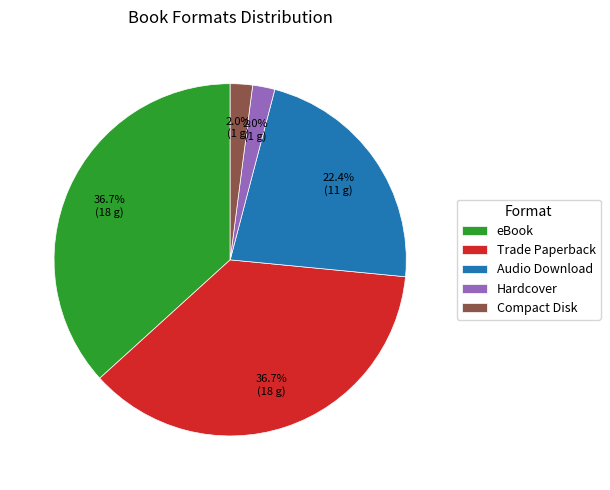

To the nearest percent, what is the average slice percentage?

20%